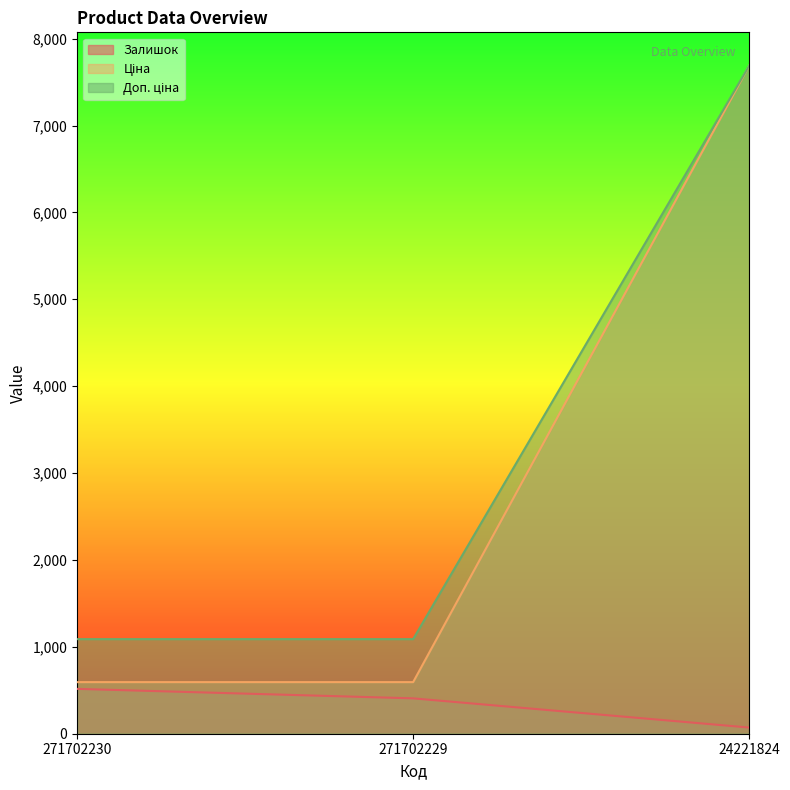

At how many categories does at least one series exceed 2963?

1